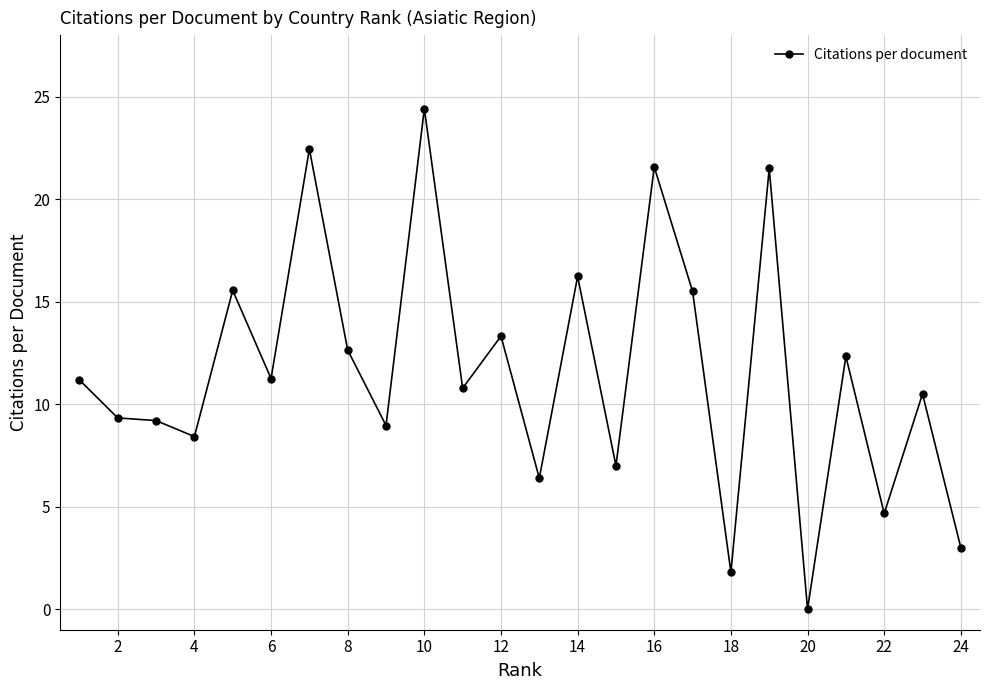

What is the greatest value displayed?

24.4